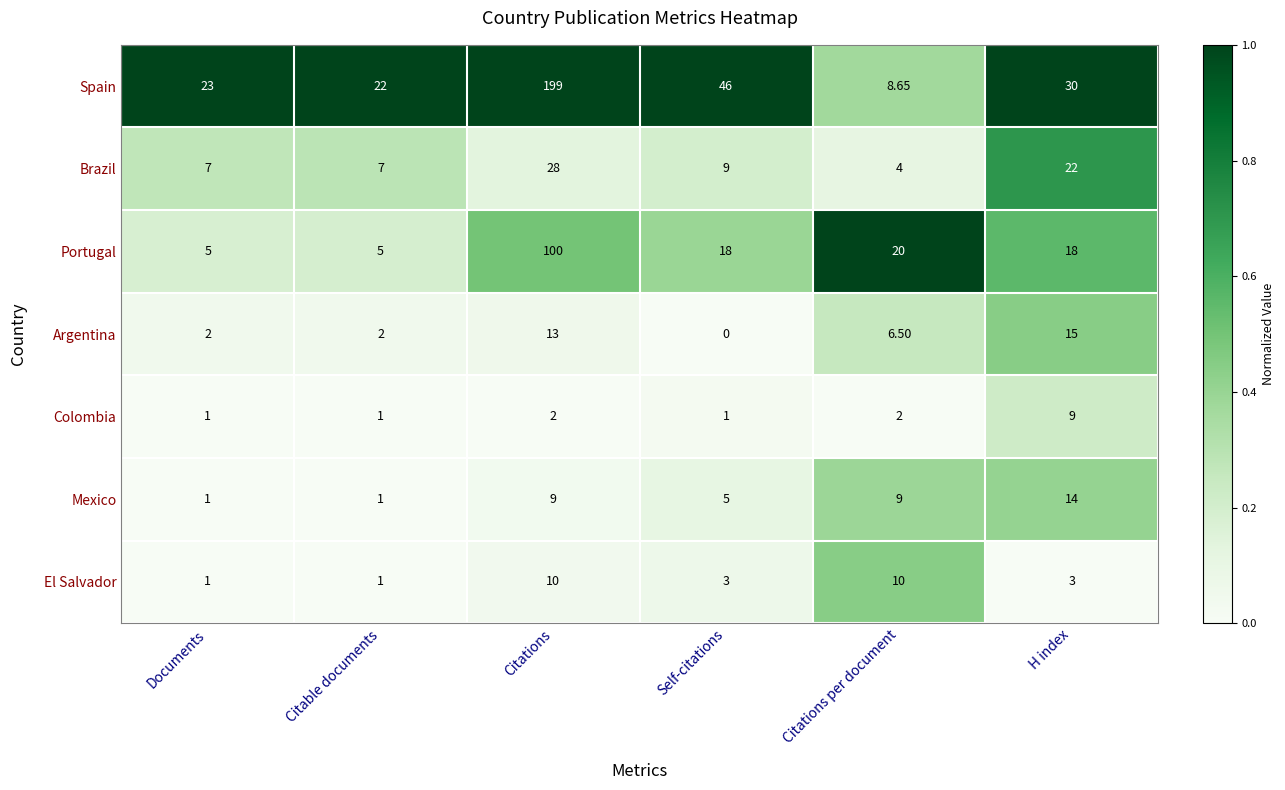

Where does the Argentina series first go above 6?

Citations